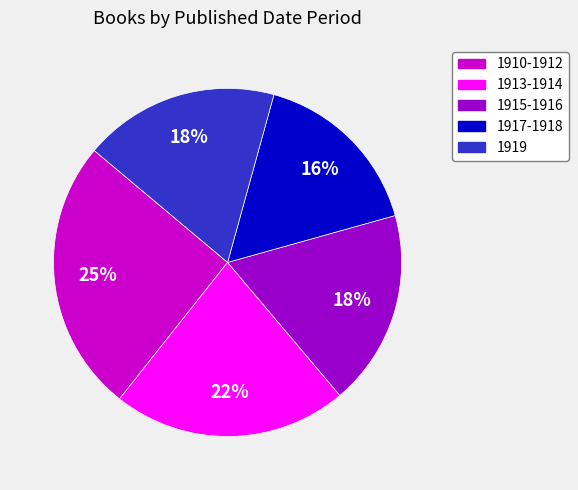

Is there any slice that represents more than half of the pie?

No